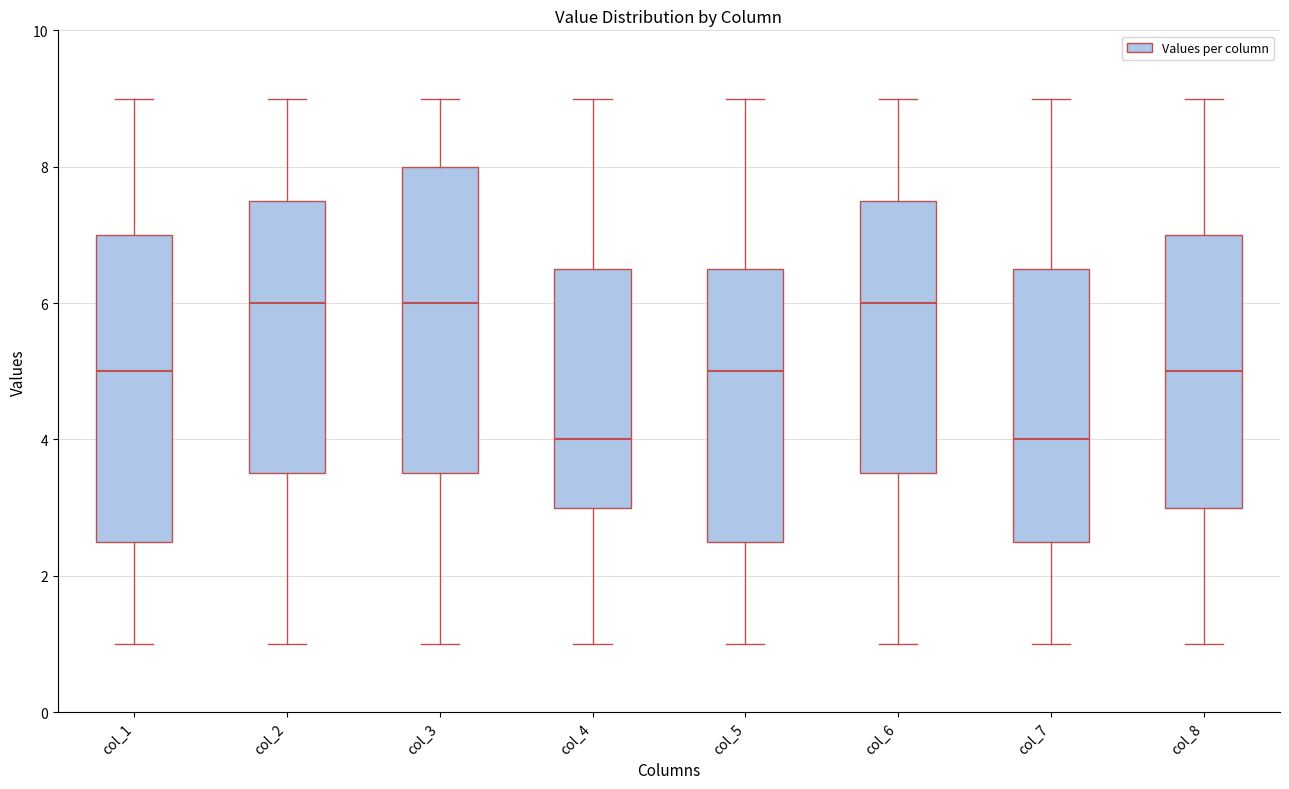

Reading left to right, transcribe this box plot: for each box, give where its median line is, the range the box spans, and where its two whiskers end, as read against the y-axis. The values are not printed on the chart, so give them approximately, as read against the axis.

col_1: median 5.0, box 2.6 to 7.0, whiskers 1.0 to 9.0
col_2: median 6.0, box 3.6 to 7.6, whiskers 1.0 to 9.0
col_3: median 6.0, box 3.6 to 8.0, whiskers 1.0 to 9.0
col_4: median 4.0, box 3.0 to 6.6, whiskers 1.0 to 9.0
col_5: median 5.0, box 2.6 to 6.6, whiskers 1.0 to 9.0
col_6: median 6.0, box 3.6 to 7.6, whiskers 1.0 to 9.0
col_7: median 4.0, box 2.6 to 6.6, whiskers 1.0 to 9.0
col_8: median 5.0, box 3.0 to 7.0, whiskers 1.0 to 9.0